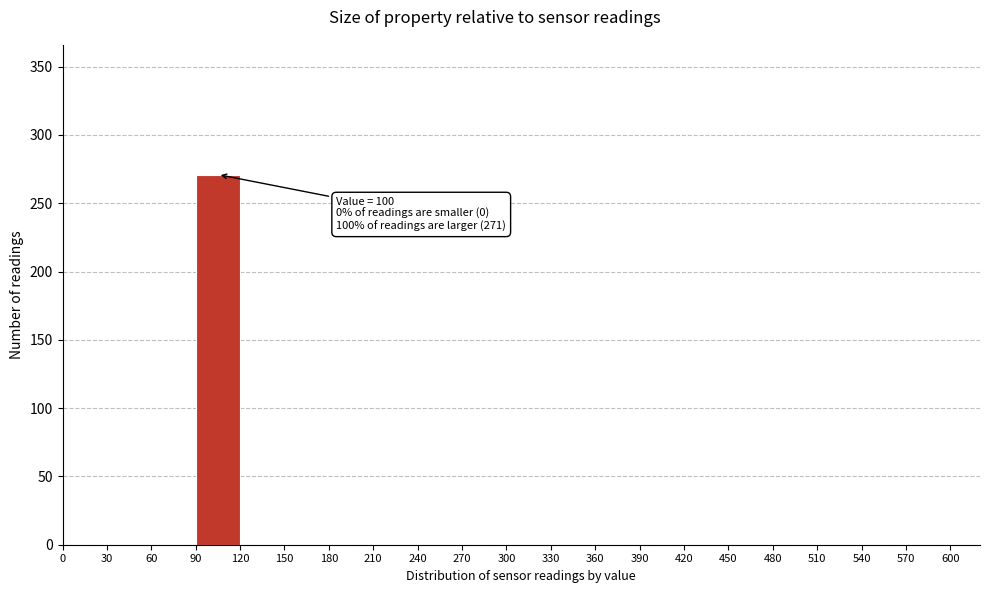

Which range on the x-axis has the tallest bar?

90 to 120